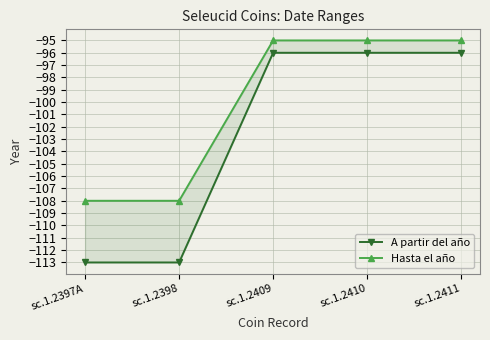

Reading right to left, list all the values displayed in this chart.

A partir del año: -96	-96	-96	-113	-113
Hasta el año: -95	-95	-95	-108	-108